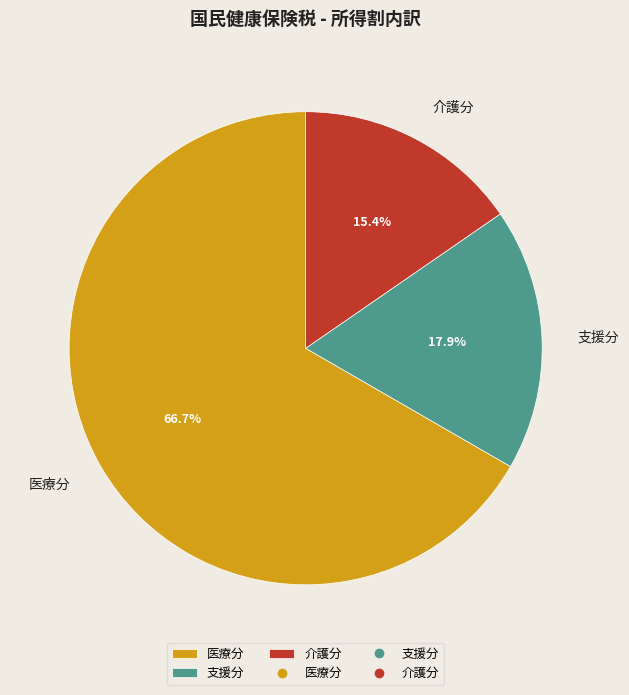

Is there a majority slice in this chart?

Yes